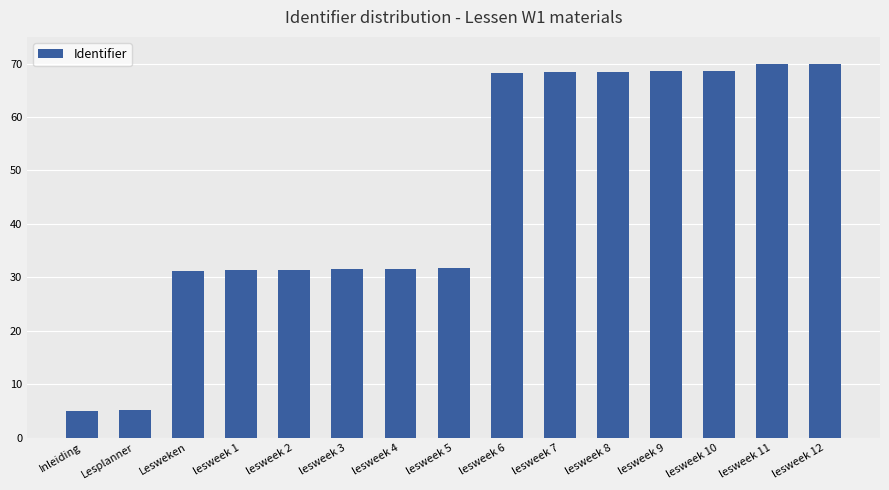

What is the greatest value displayed?

70.0